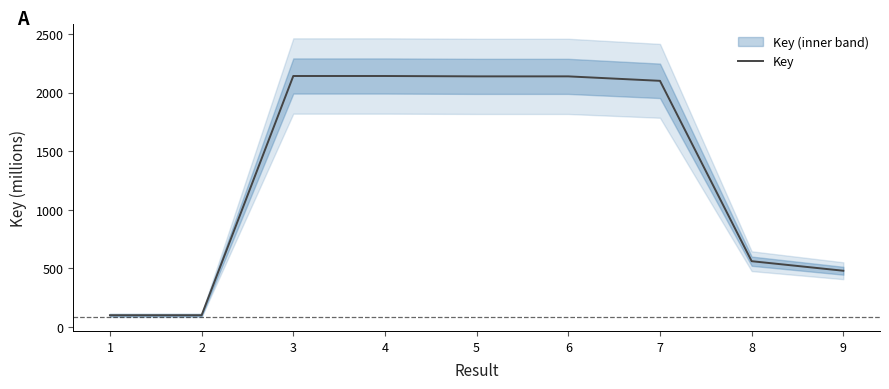

At which category does the data reach its first local valley?

5